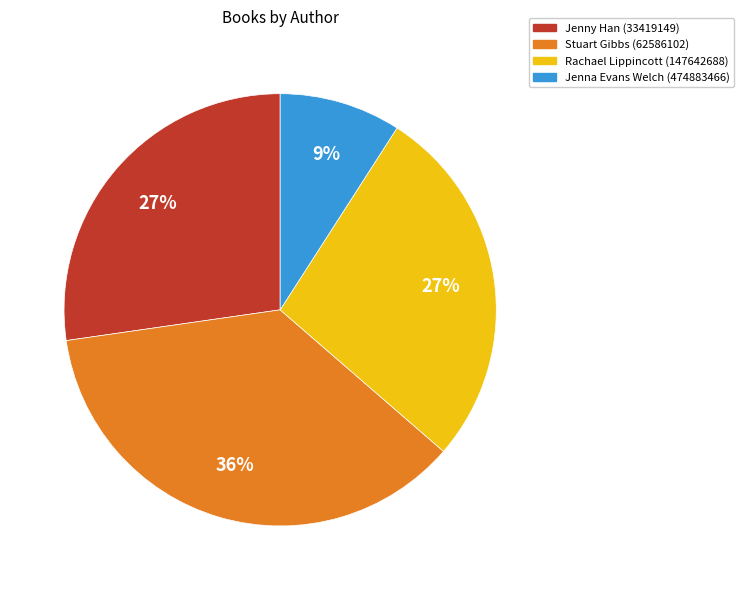

Do Stuart Gibbs (62586102) and Rachael Lippincott (147642688) together represent more than half of the pie?

Yes